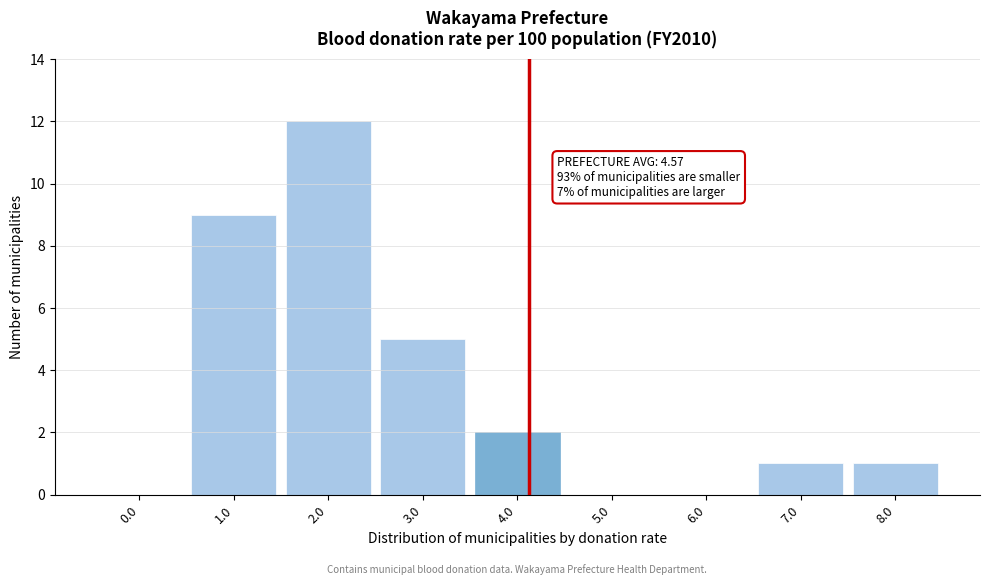

Reading right to left, what are all the values shown in this chart?

8.0=1	7.0=1	6.0=0	5.0=0	4.0=2	3.0=5	2.0=12	1.0=9	0.0=0